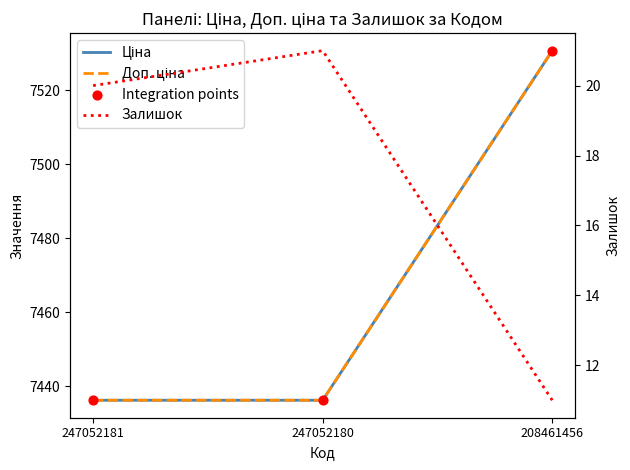

What are all the series names shown in the legend?

Ціна, Доп. ціна, Integration points, Залишок